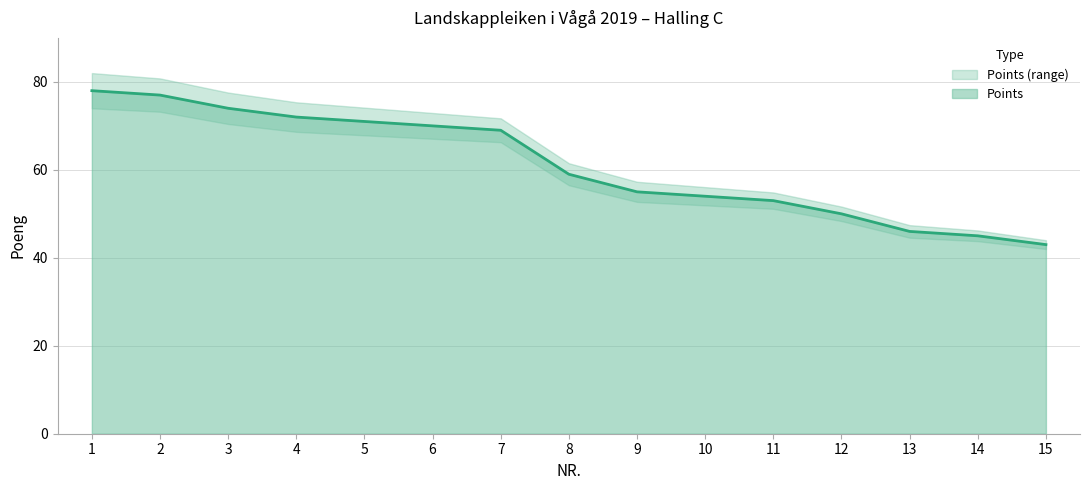

What is the highest value of the Points series?

78